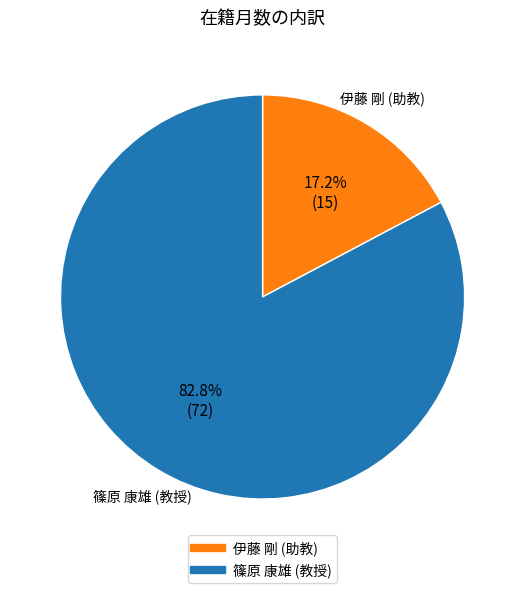

Does any single category account for the majority?

Yes